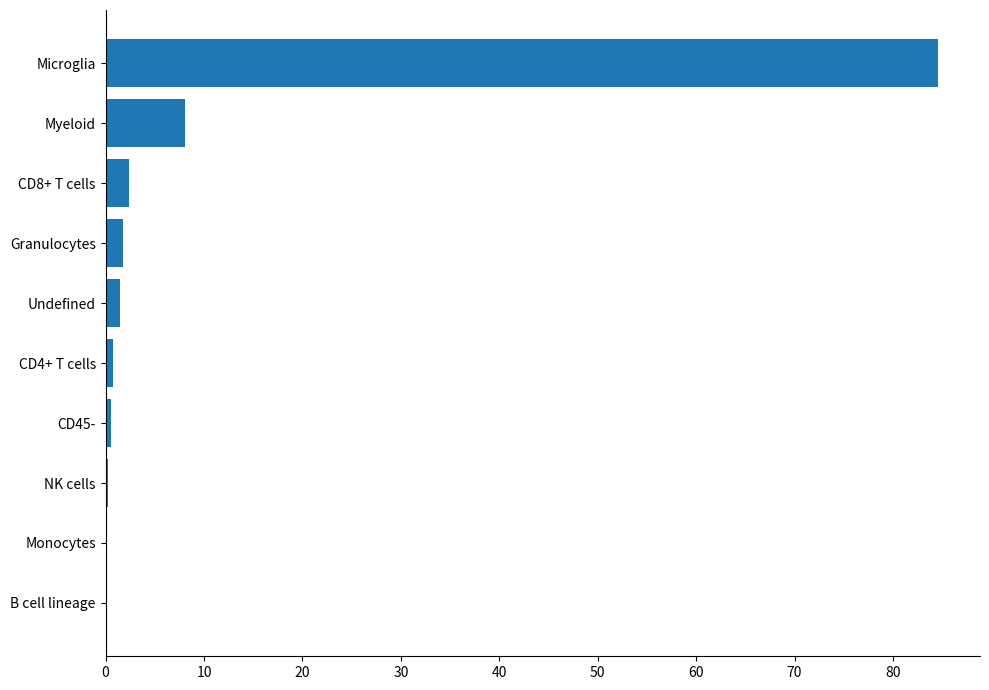

Where is the data nearest to the value 42?

Myeloid